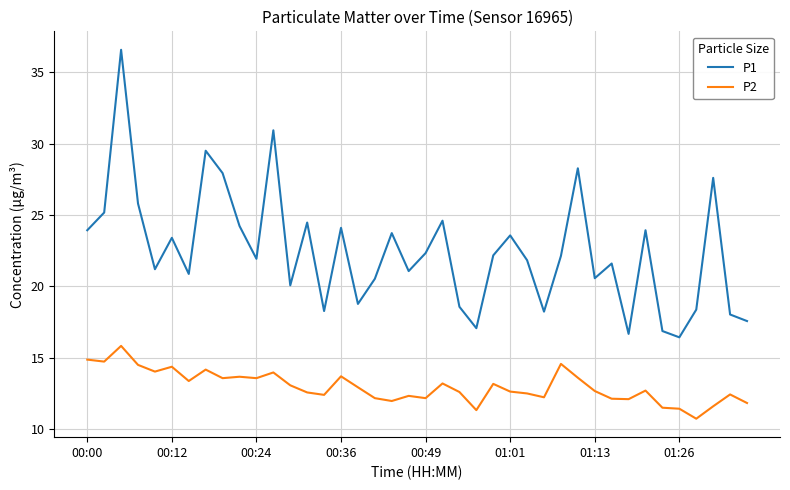

True or false: P2 and P1 cross at least once.

False